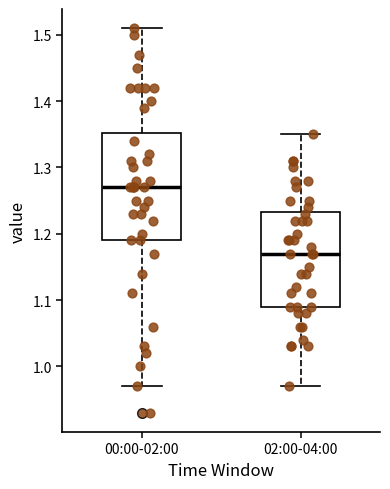

Which box has the highest median line?

00:00-02:00